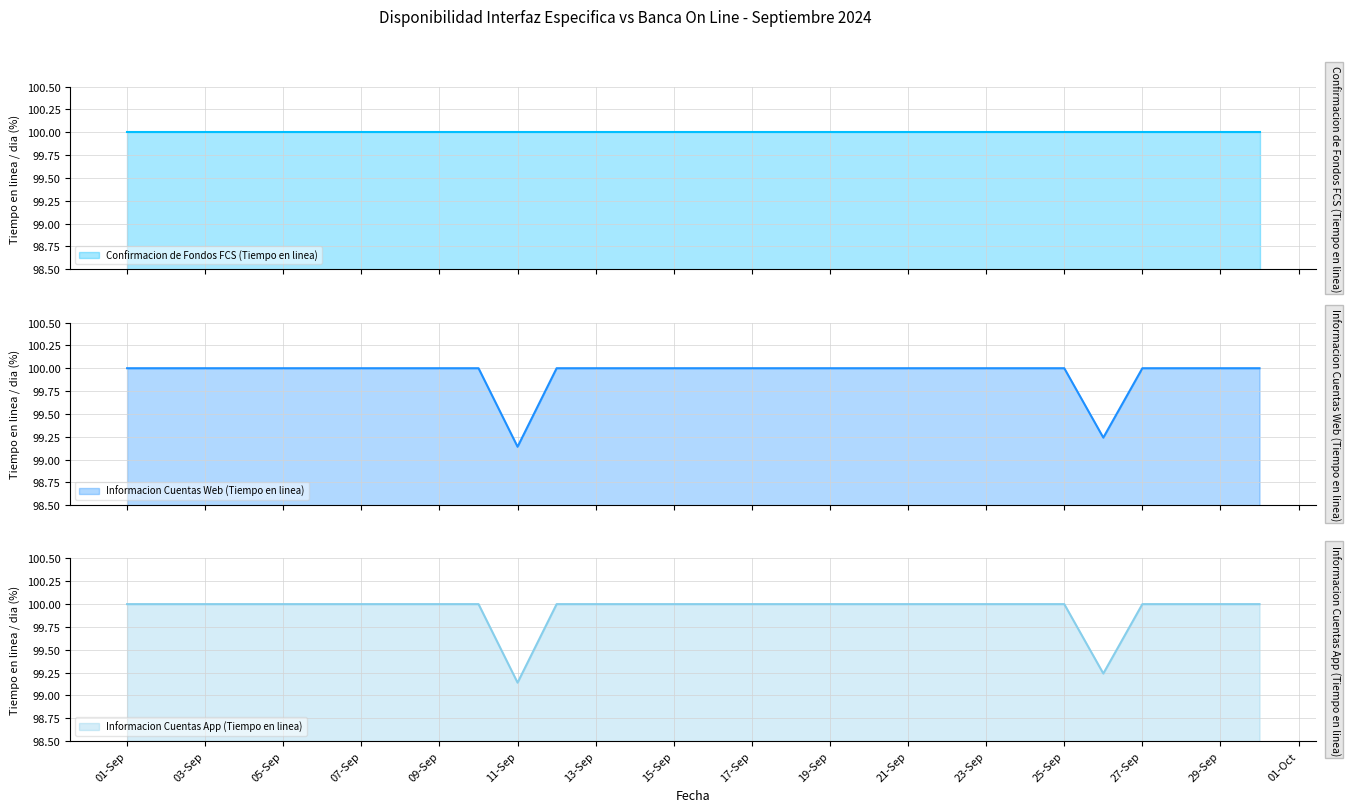

What is the maximum value for Informacion Cuentas Web (Tiempo en linea)?

100.0